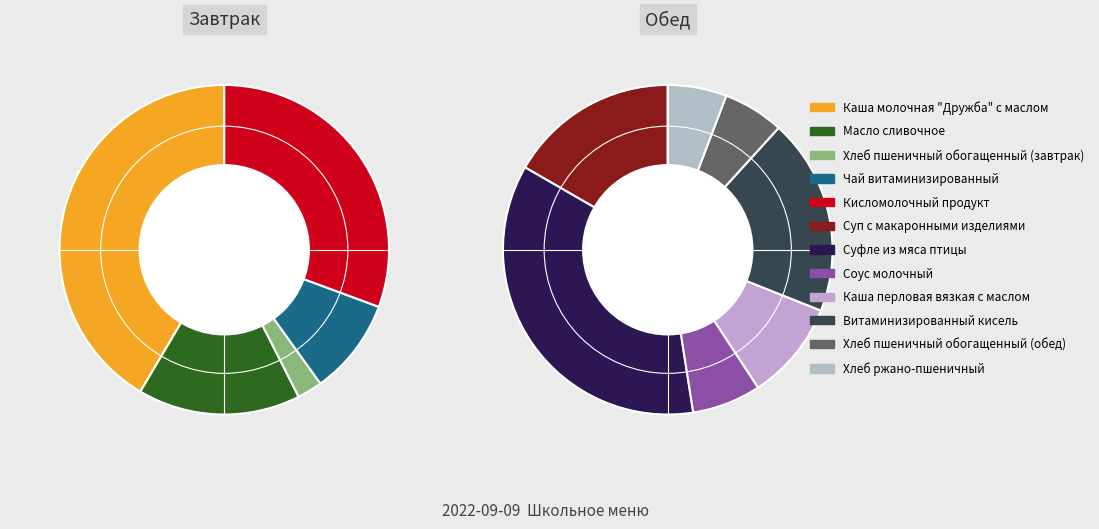

Which has a higher value, Масло сливочное or Хлеб пшеничный обогащенный (завтрак)?

Масло сливочное